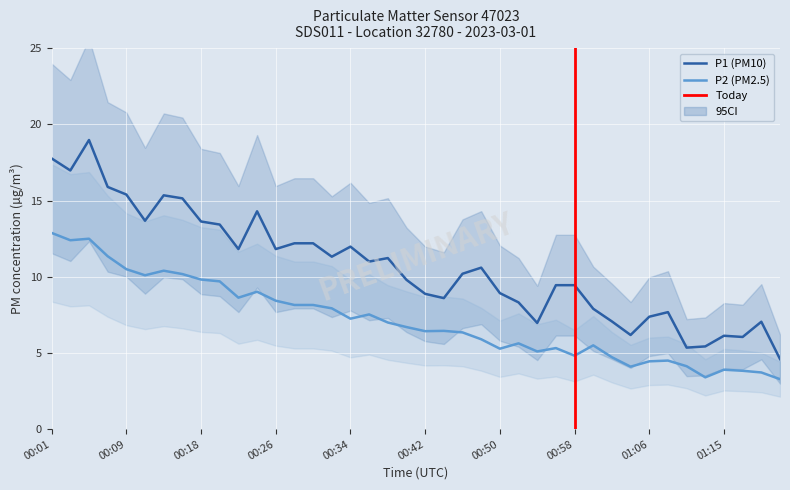

Reading left to right, extract all data points from this chart.

P1: 17.8	17.0	19.0	15.9	15.4	13.7	15.3	15.2	13.6	13.4	11.8	14.3	11.8	12.2	12.2	11.3	12.0	11.0	11.2	9.8	8.9	8.6	10.2	10.6	8.9	8.3	7.0	9.4	9.4	7.9	7.1	6.2	7.4	7.7	5.3	5.4	6.1	6.0	7.0	4.6
P2: 12.9	12.4	12.5	11.3	10.5	10.1	10.4	10.2	9.8	9.7	8.6	9.0	8.4	8.2	8.2	7.9	7.2	7.5	7.0	6.7	6.4	6.5	6.3	5.9	5.3	5.6	5.1	5.3	4.8	5.5	4.7	4.1	4.5	4.5	4.1	3.4	3.9	3.8	3.7	3.3